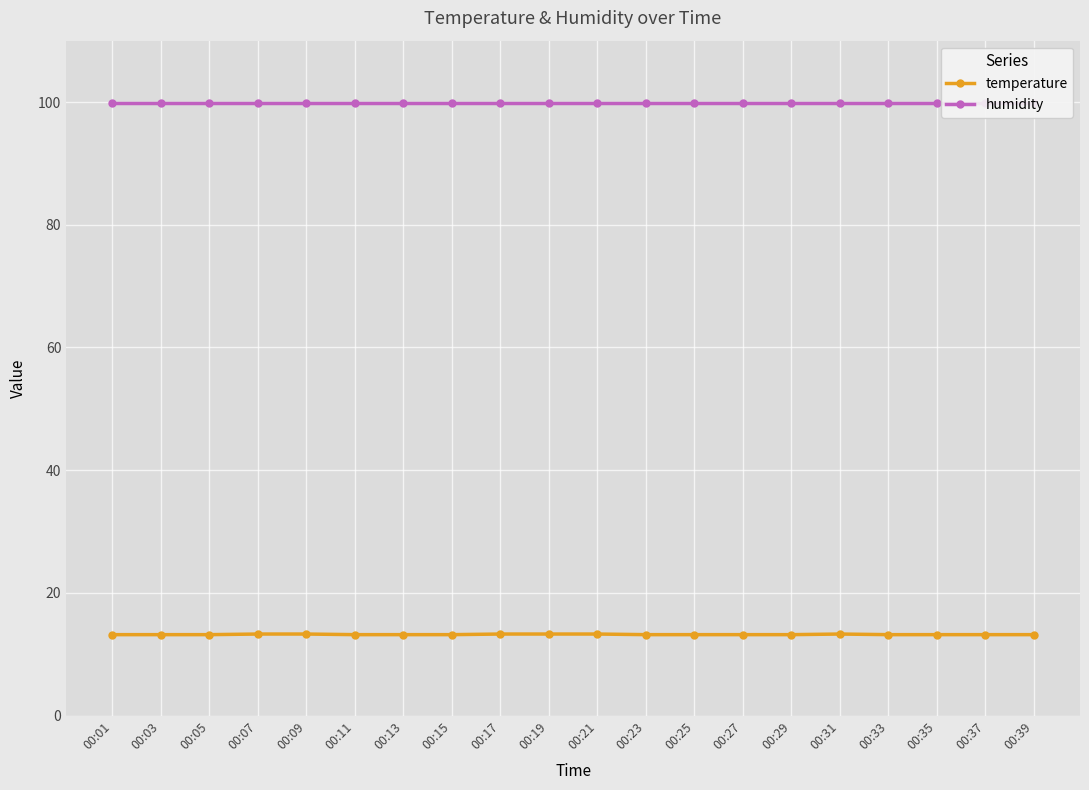

Reading left to right, what are all the values shown in this chart?

temperature: 13.2	13.2	13.2	13.3	13.3	13.2	13.2	13.2	13.3	13.3	13.3	13.2	13.2	13.2	13.2	13.3	13.2	13.2	13.2	13.2
humidity: 99.9	99.9	99.9	99.9	99.9	99.9	99.9	99.9	99.9	99.9	99.9	99.9	99.9	99.9	99.9	99.9	99.9	99.9	99.9	99.9